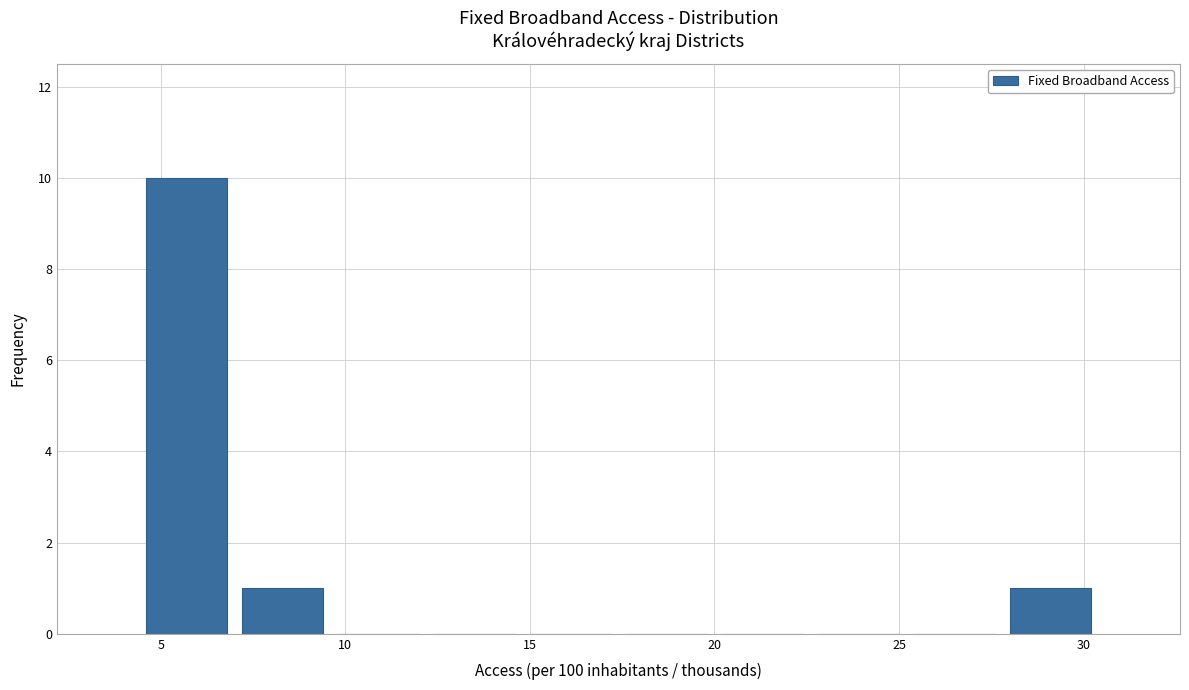

How tall is the bar that spans 27.8 to 30.4 on the x-axis? Neither the bar edges nor the heights are printed on the chart, so give them approximately, as read against the axes.

1